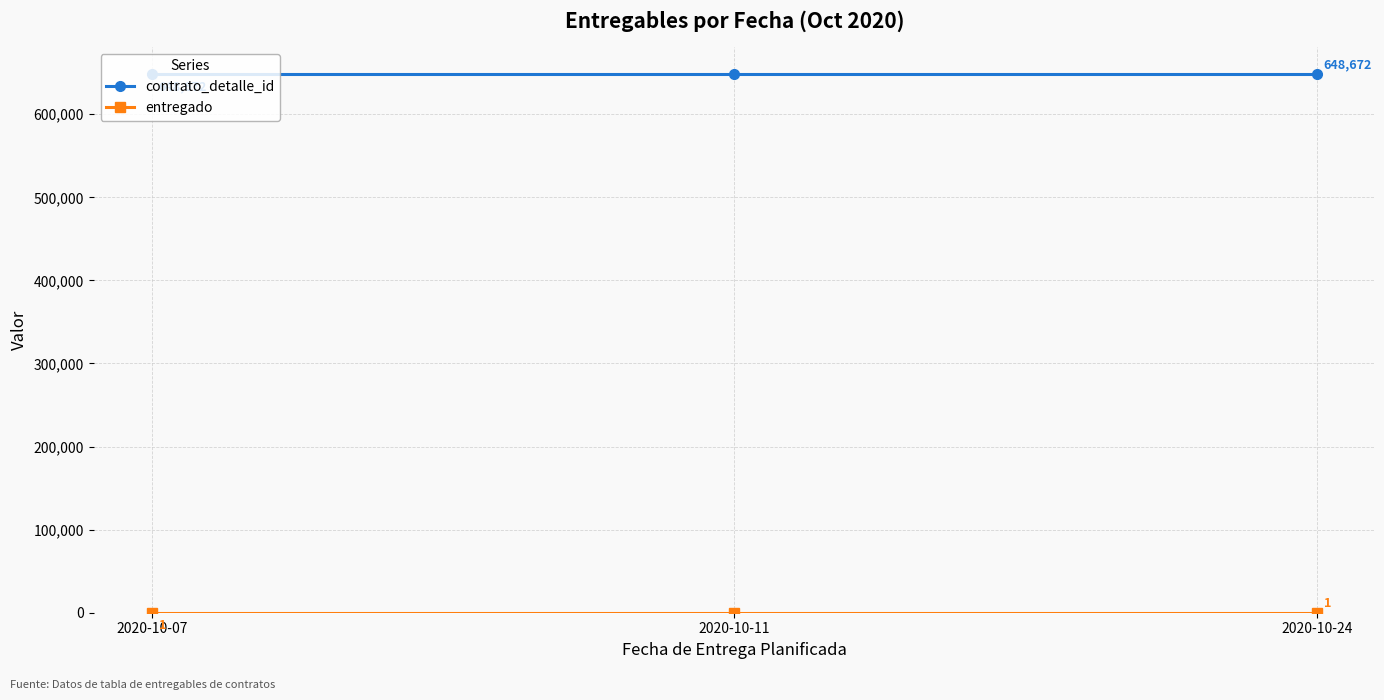

Is this an area chart (filled region under the line)?

No